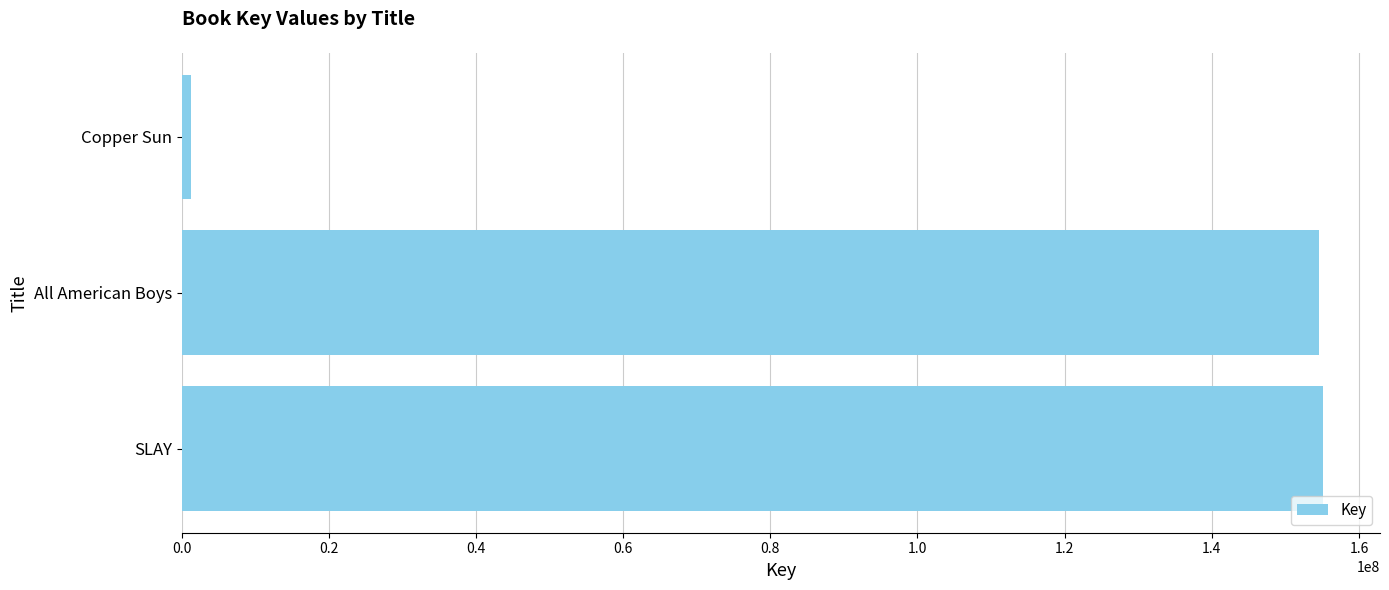

Which has a higher value, Copper Sun or All American Boys?

All American Boys